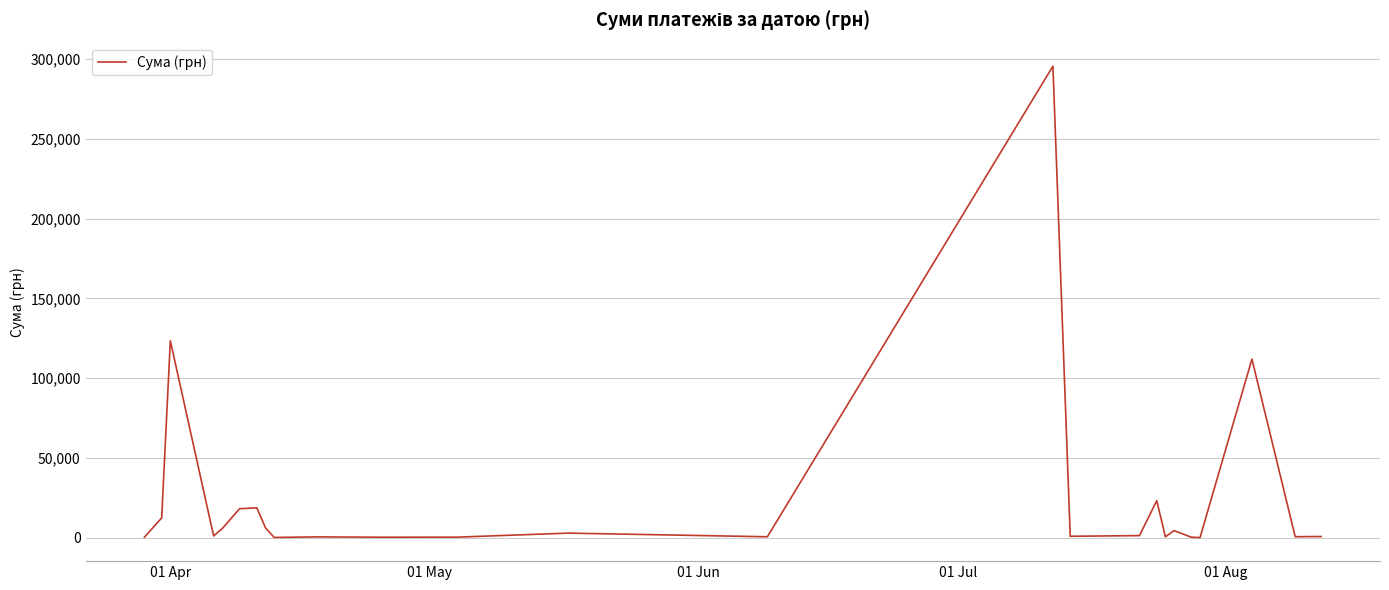

What is the smallest value displayed?

97.8